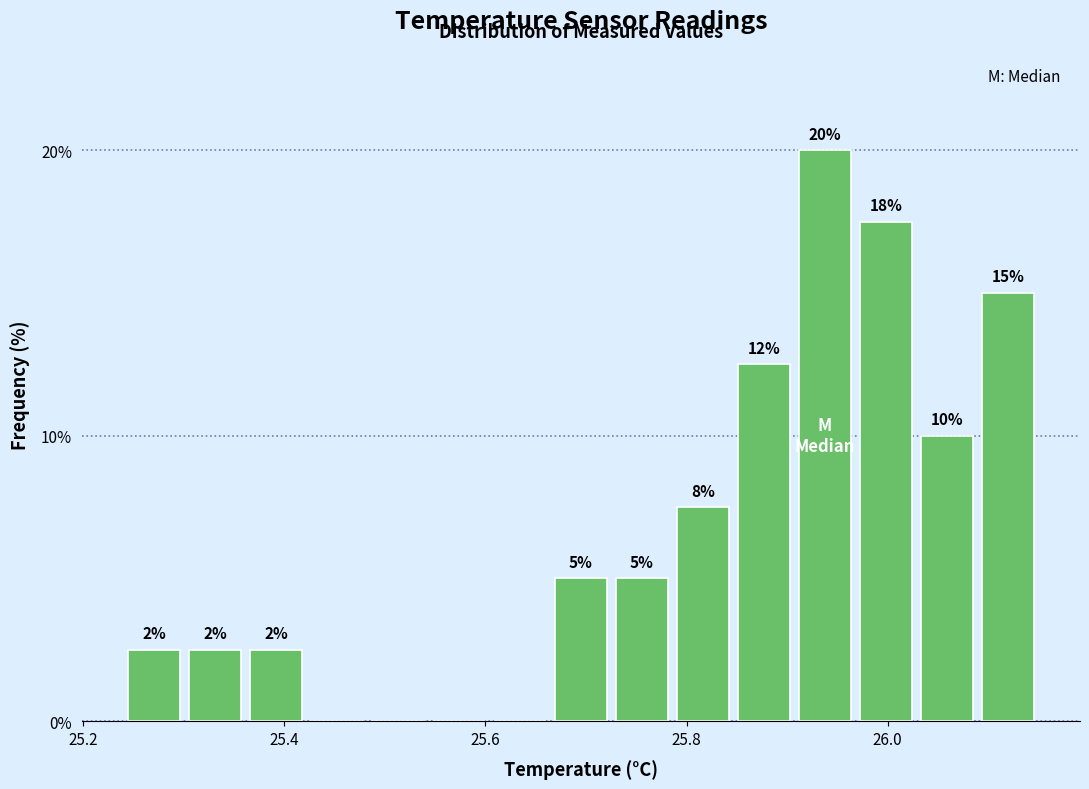

Around what value on the x-axis is the tallest bar? Give the approximate position of its centre, as read against the axis.

25.94